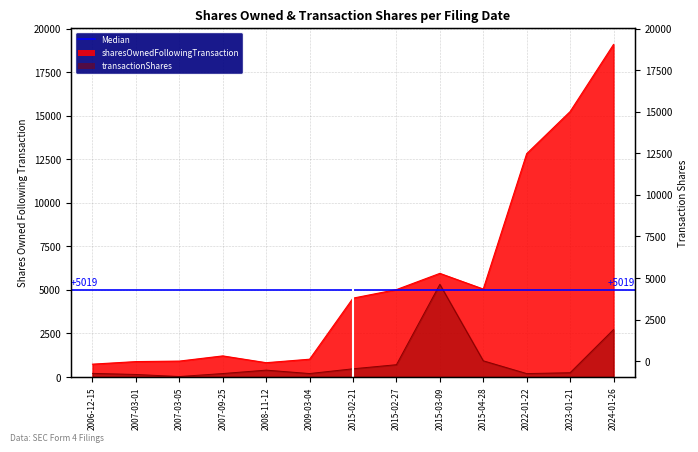

Which series has the widest spread of values?

sharesOwnedFollowingTransaction